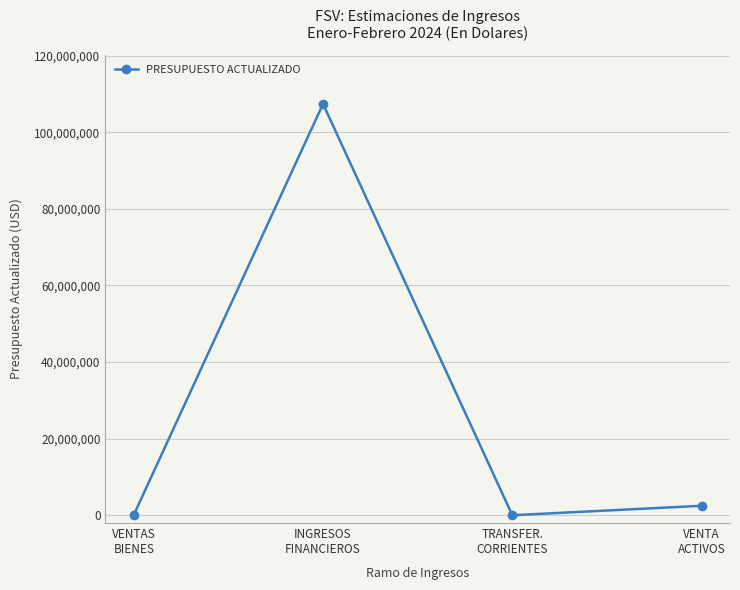

What is the greatest value displayed?

107398355